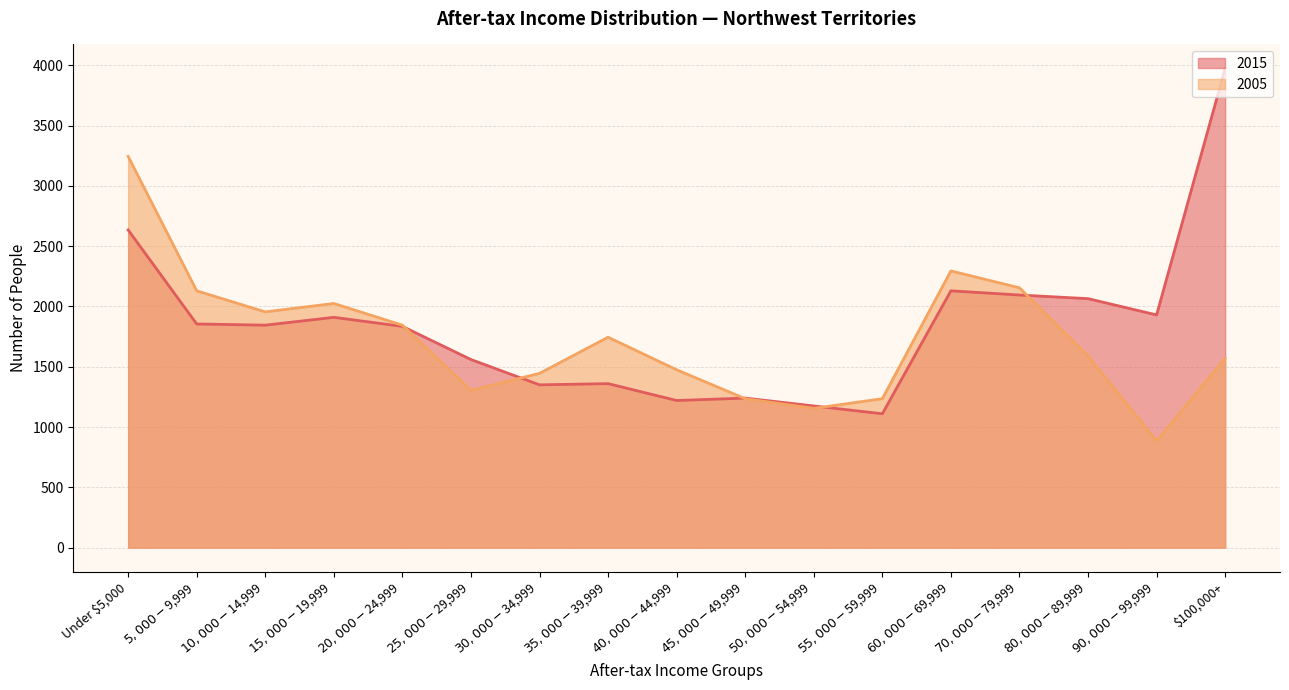

Reading left to right, list all the values displayed in this chart.

2015: Under $5,000=2635	$5,000-$9,999=1855	$10,000-$14,999=1845	$15,000-$19,999=1910	$20,000-$24,999=1835	$25,000-$29,999=1560	$30,000-$34,999=1350	$35,000-$39,999=1360	$40,000-$44,999=1220	$45,000-$49,999=1240	$50,000-$54,999=1175	$55,000-$59,999=1110	$60,000-$69,999=2130	$70,000-$79,999=2095	$80,000-$89,999=2065	$90,000-$99,999=1930	$100,000+=3975
2005: Under $5,000=3245	$5,000-$9,999=2130	$10,000-$14,999=1955	$15,000-$19,999=2025	$20,000-$24,999=1845	$25,000-$29,999=1305	$30,000-$34,999=1445	$35,000-$39,999=1745	$40,000-$44,999=1475	$45,000-$49,999=1235	$50,000-$54,999=1155	$55,000-$59,999=1235	$60,000-$69,999=2295	$70,000-$79,999=2155	$80,000-$89,999=1590	$90,000-$99,999=885	$100,000+=1570